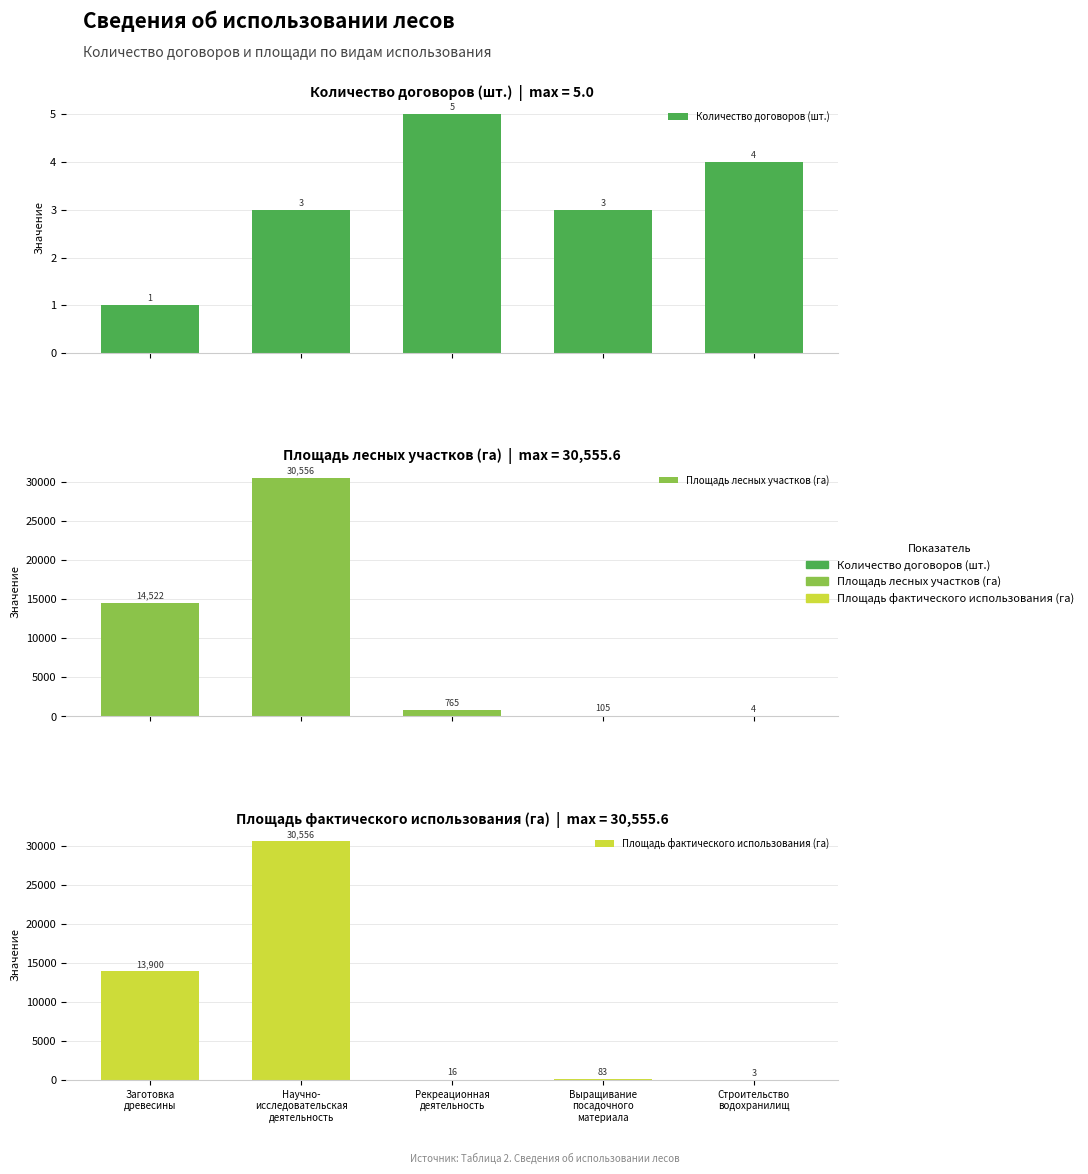

Reading left to right, what are all the values shown in this chart?

Количество договоров (шт.): 1.0	3.0	5.0	3.0	4.0
Площадь лесных участков (га): 14522.0	30555.6	765.0	105.4	3.6
Площадь фактического использования (га): 13900.0	30555.6	15.8	83.4	2.8